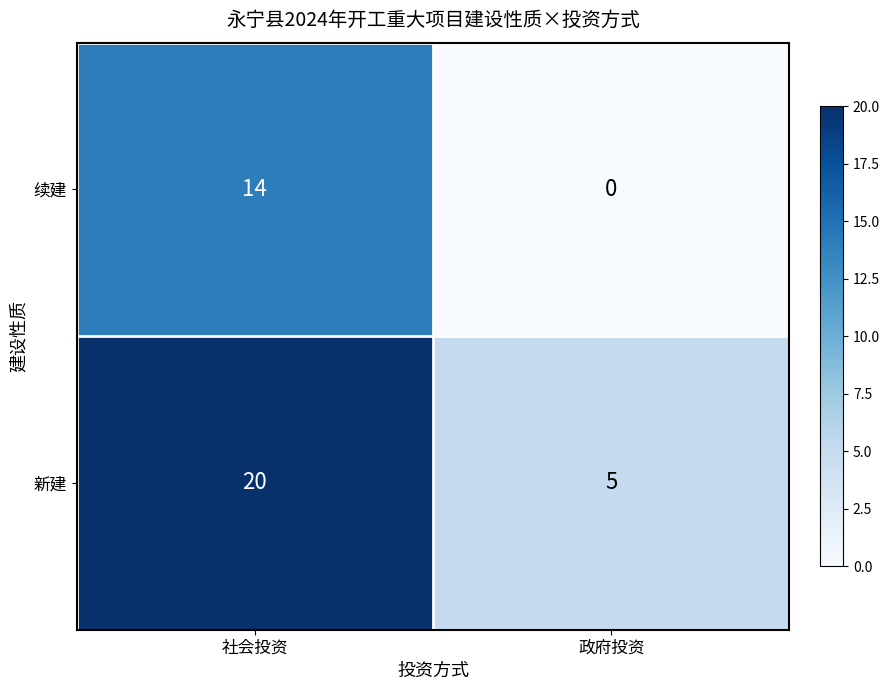

Between 社会投资 and 政府投资, which series saw the biggest shift?

新建